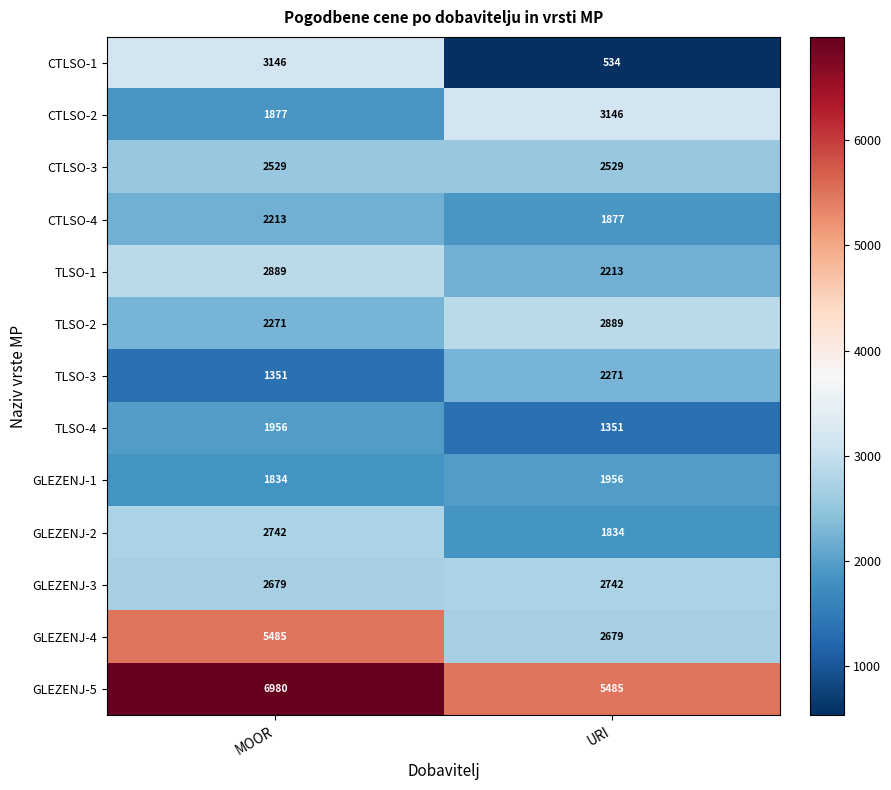

What is the lowest value of the GLEZENJ-4 series?

2679